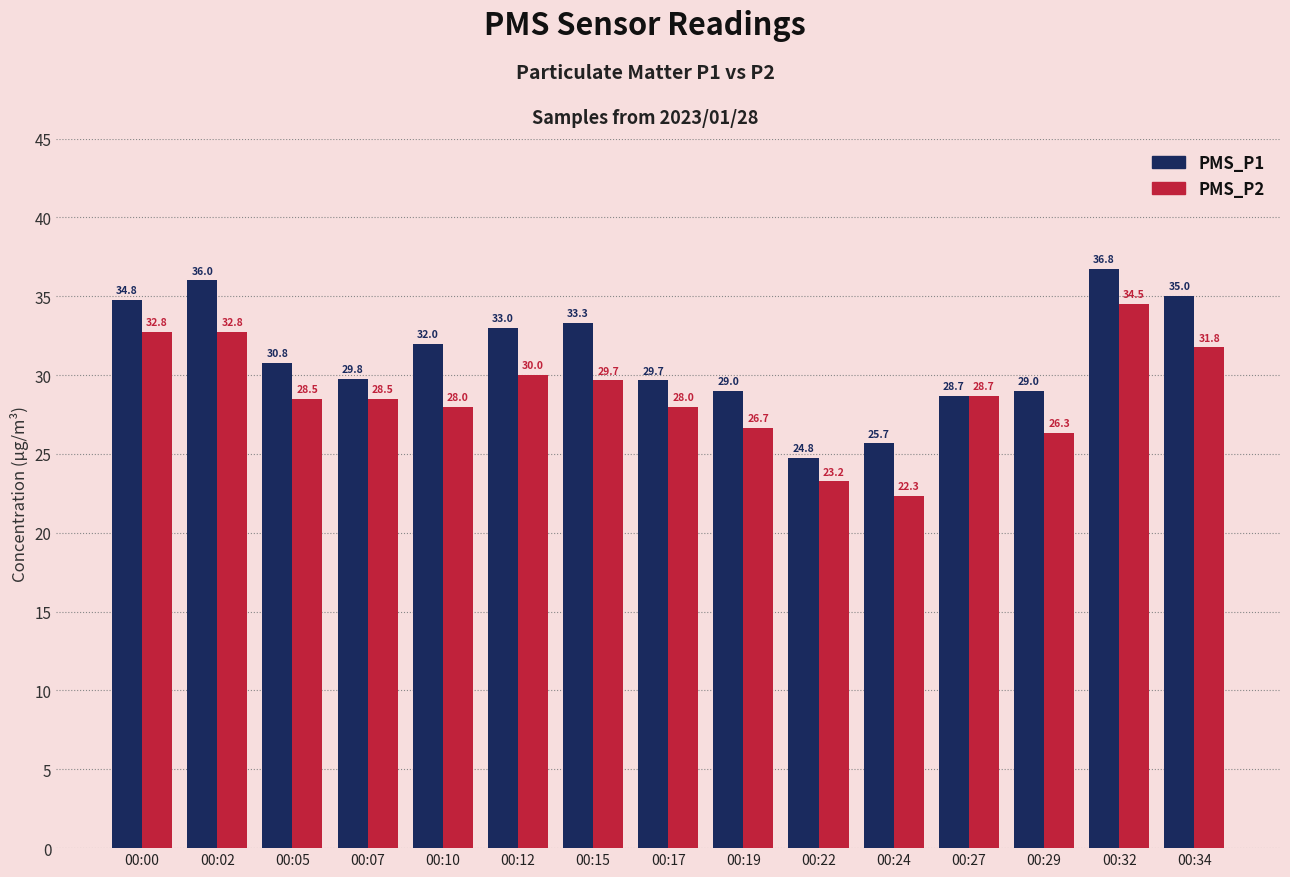

Which series has the largest total across all categories?

PMS_P1